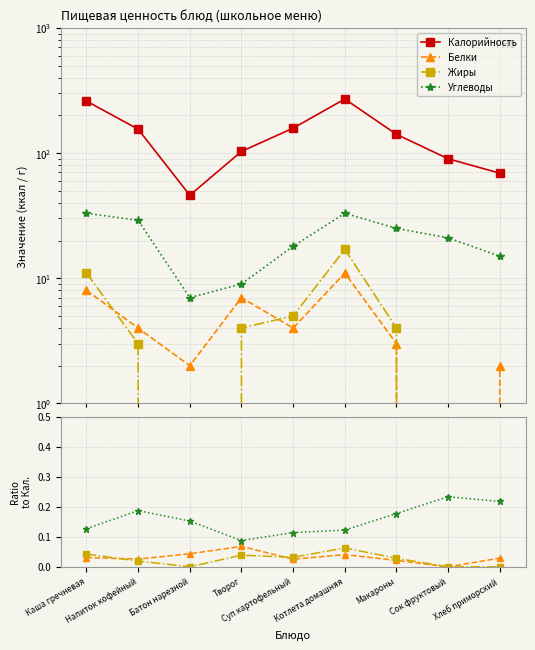

What is the label of the 1st point from the left?

Каша гречневая